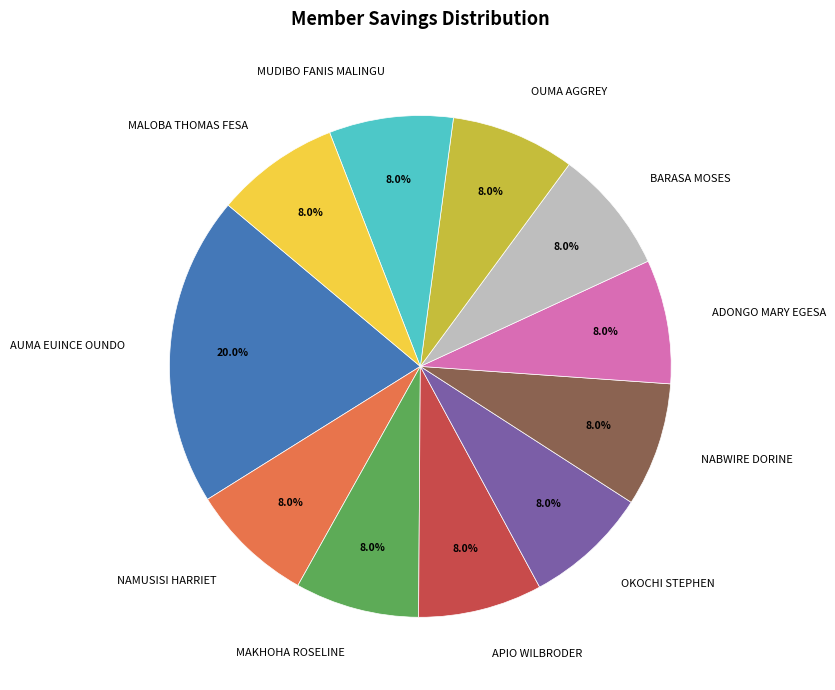

Do ADONGO MARY EGESA and AUMA EUINCE OUNDO together represent more than half of the pie?

No